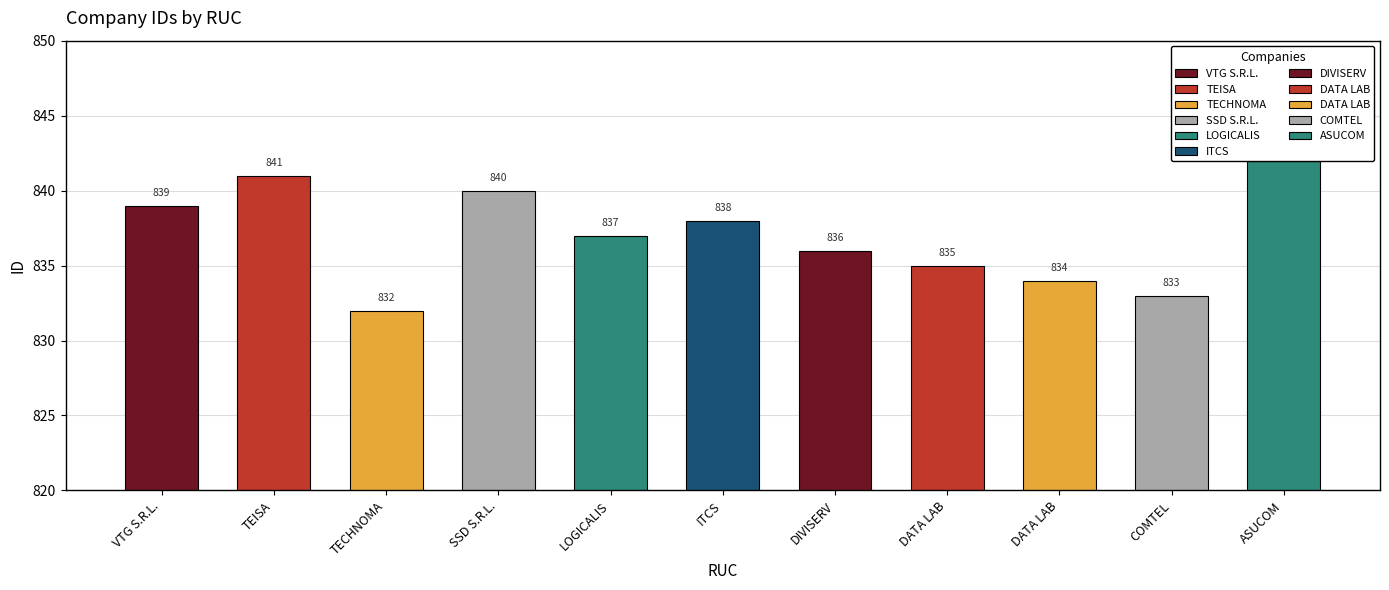

The value at SSD S.R.L. is 539. True or false?

False